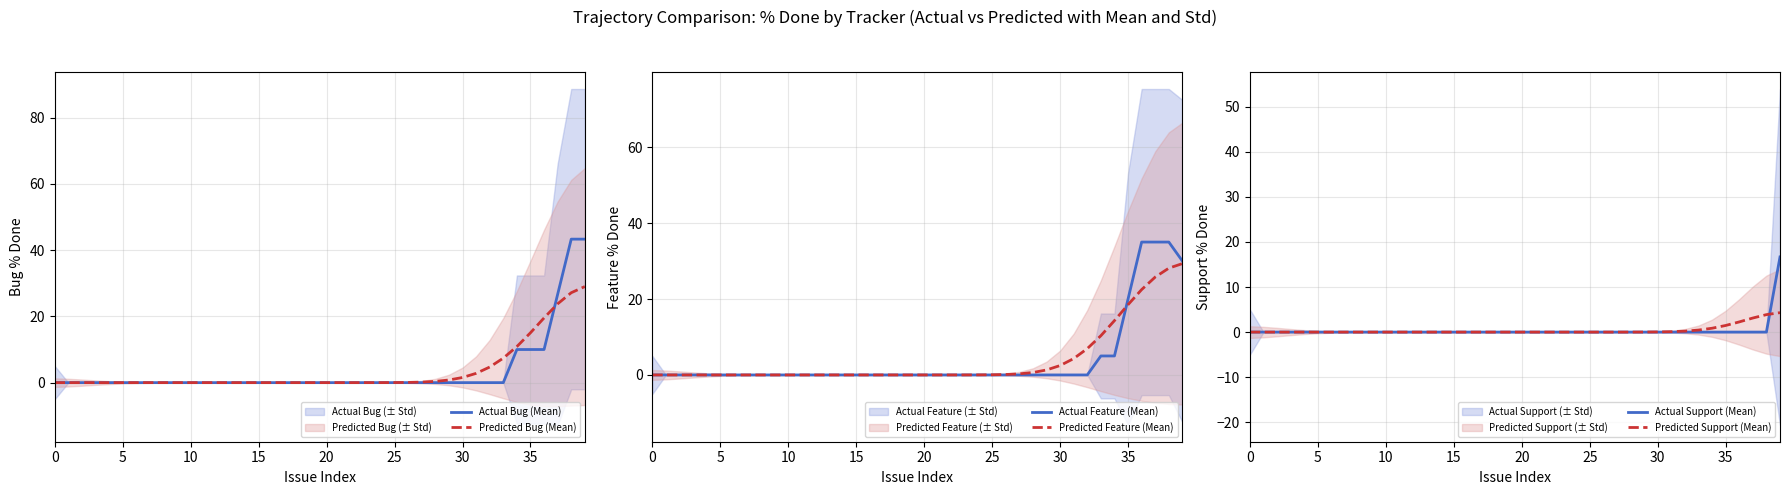

Is it true that Actual Support (Mean) equals 0.0 at 13?

True